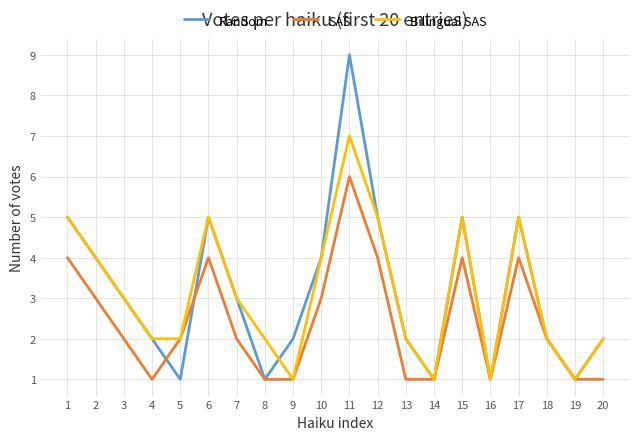

How many distinct data groups are displayed?

3